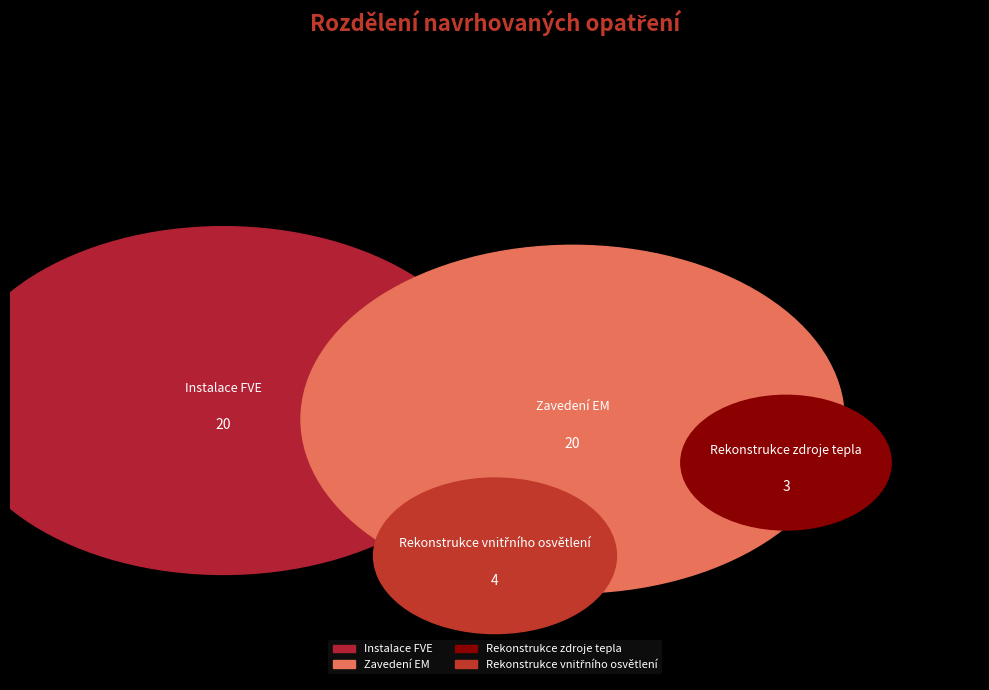

The Rekonstrukce zdroje tepla slice represents 6% of the pie. True or false?

True